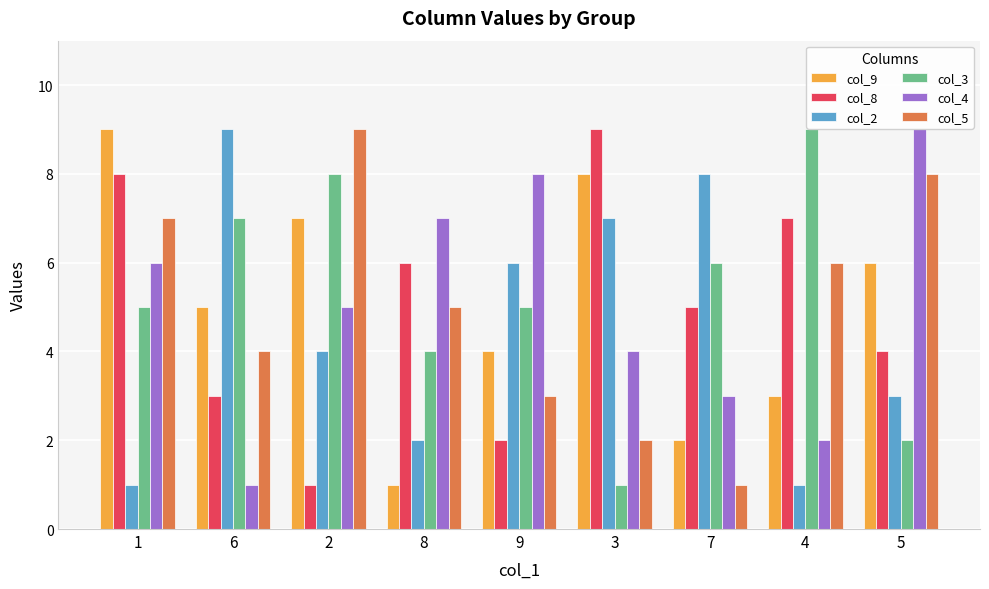

Count the number of categories in the chart.

9